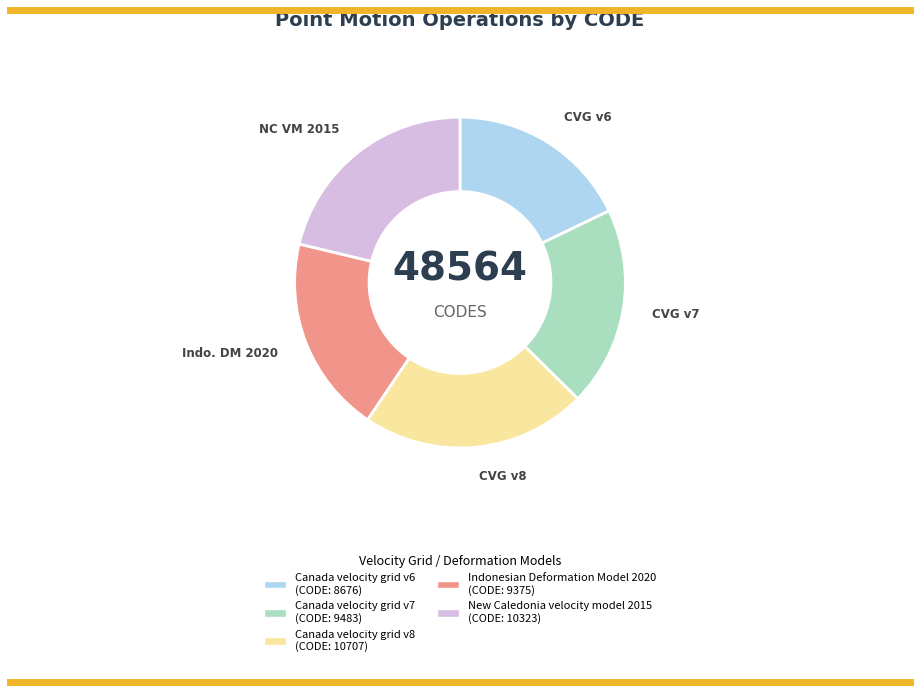

Between Canada velocity grid v6 and Indonesian Deformation Model 2020, which is larger?

Indonesian Deformation Model 2020